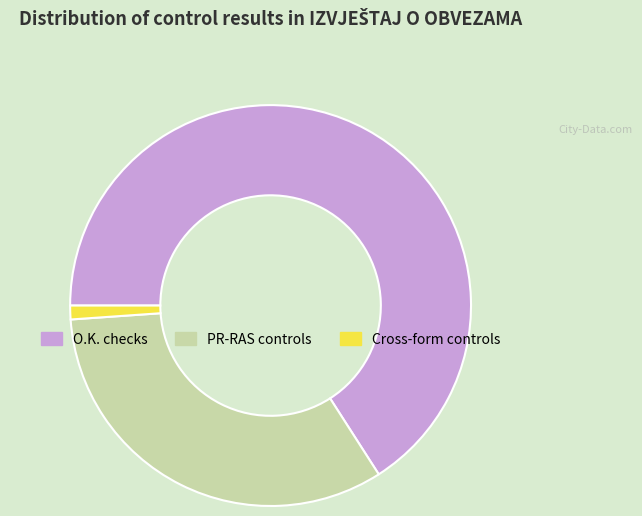

What is the largest slice in the pie chart?

O.K.